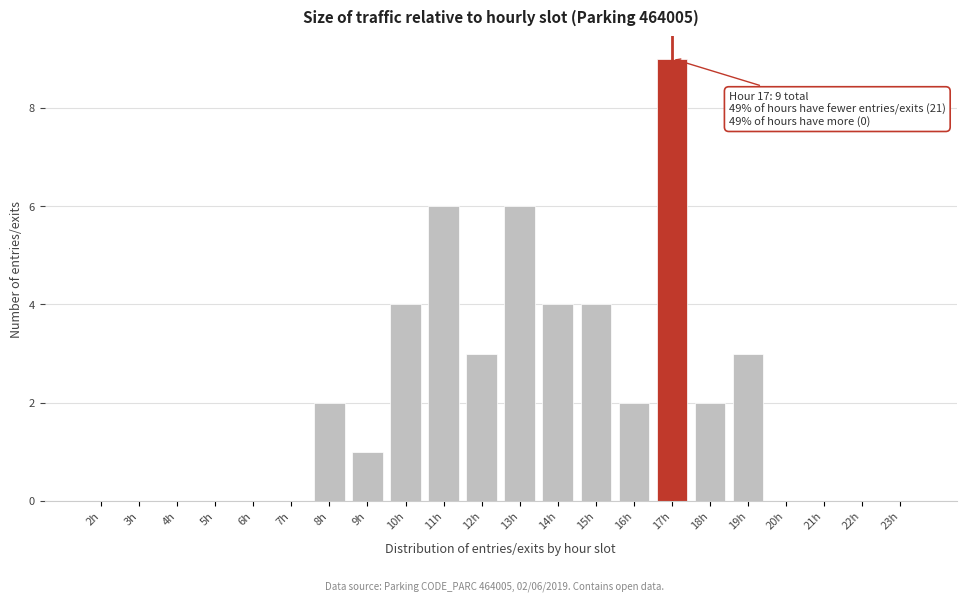

Reading left to right, transcribe all the data shown in this chart.

2h=0	3h=0	4h=0	5h=0	6h=0	7h=0	8h=2	9h=1	10h=4	11h=6	12h=3	13h=6	14h=4	15h=4	16h=2	17h=9	18h=2	19h=3	20h=0	21h=0	22h=0	23h=0